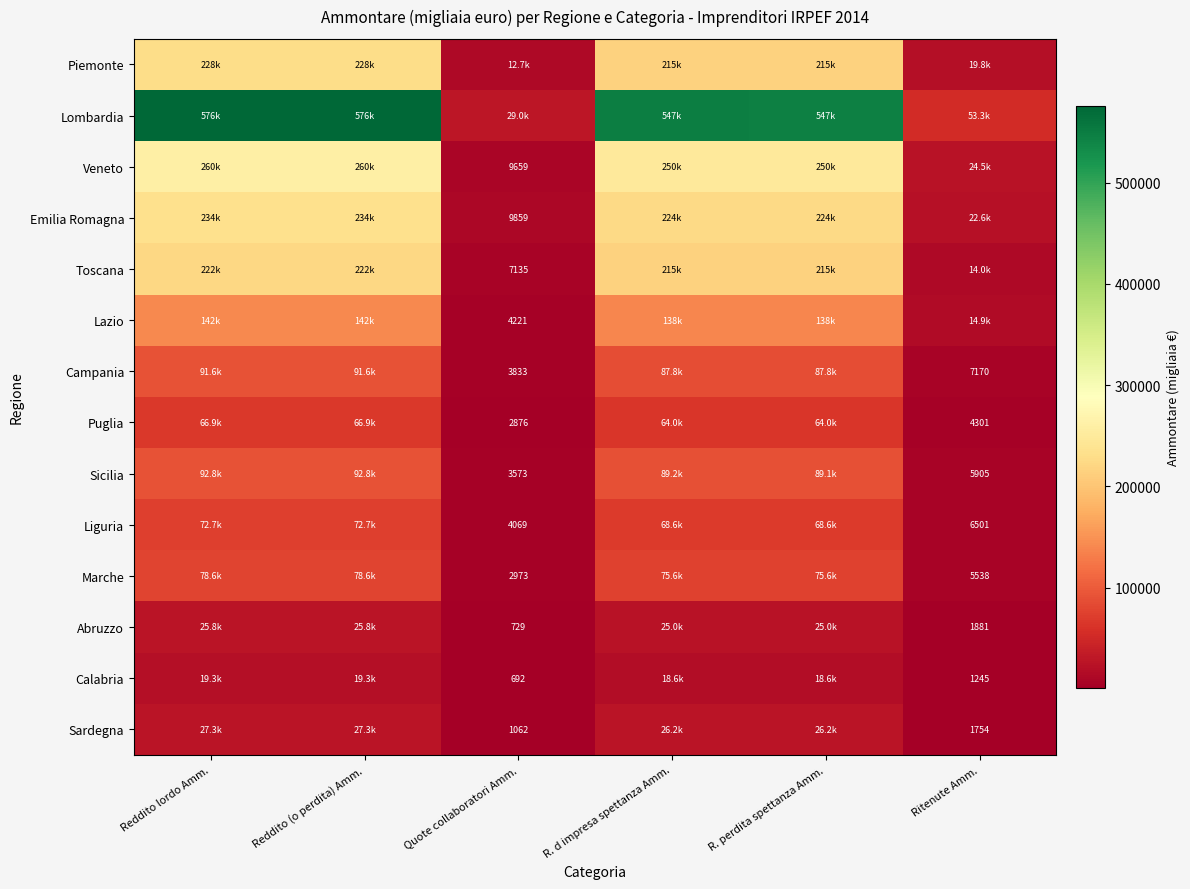

True or false: Veneto has a value of 17273 at Quote collaboratori Amm..

False